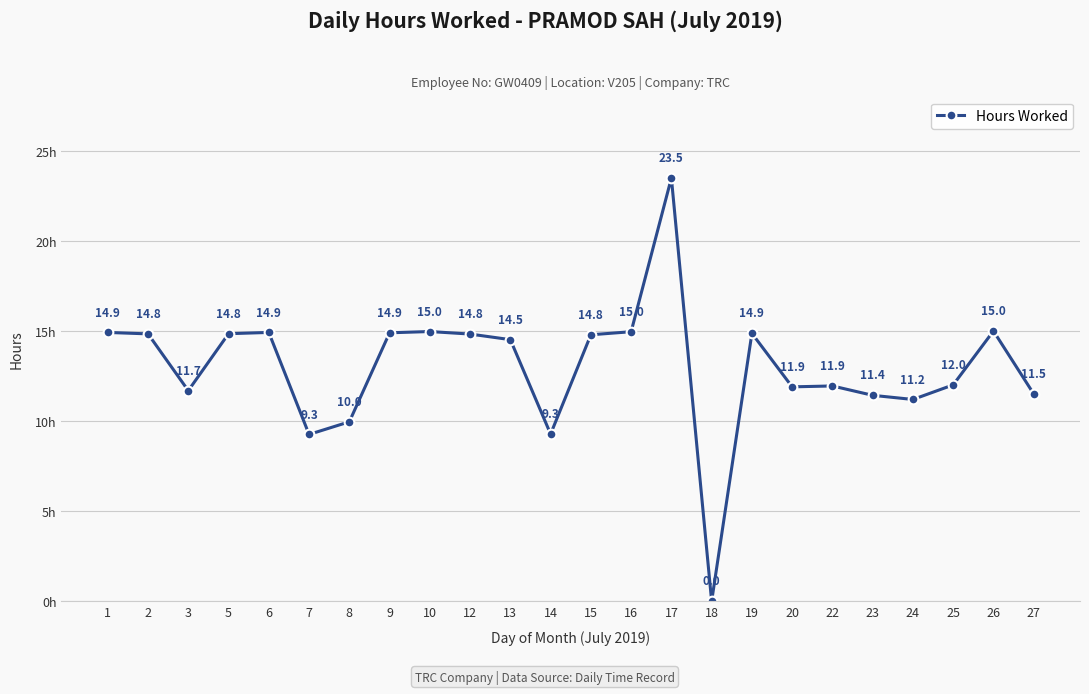

Does the chart display data point markers on the line(s)?

Yes